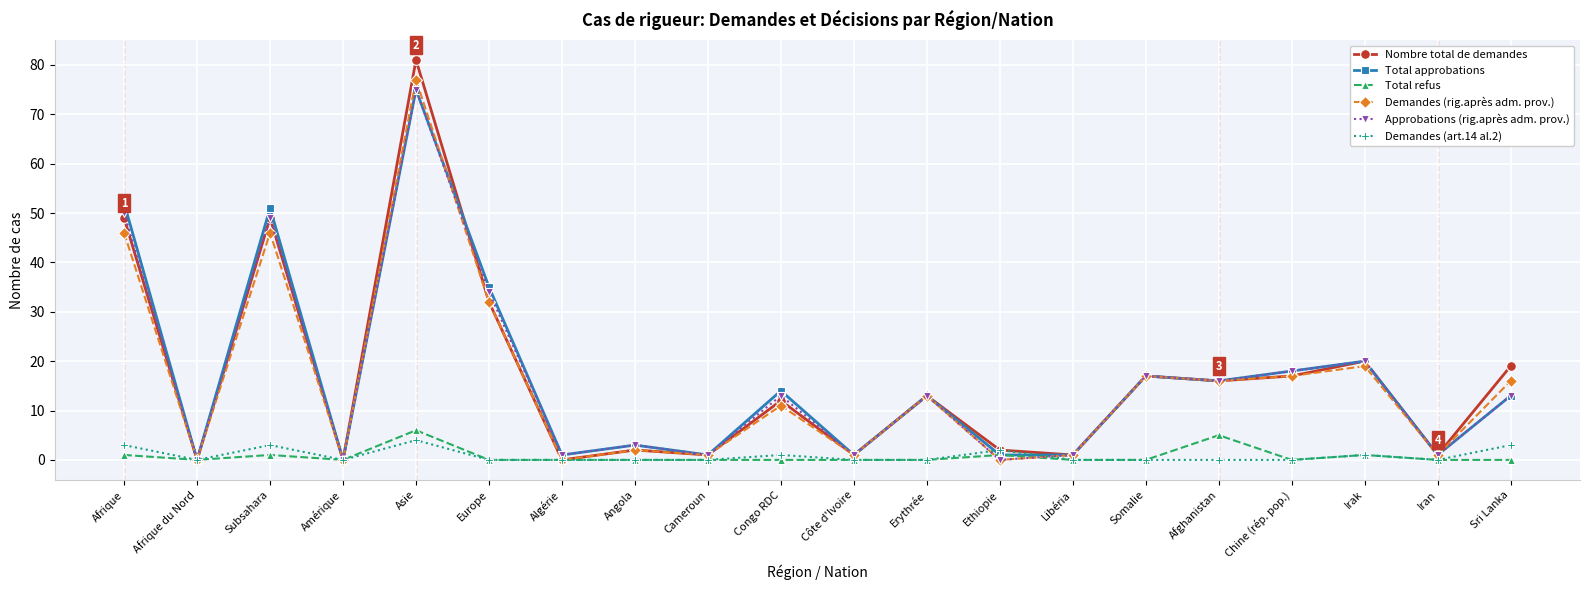

How many lines are shown in the chart?

6